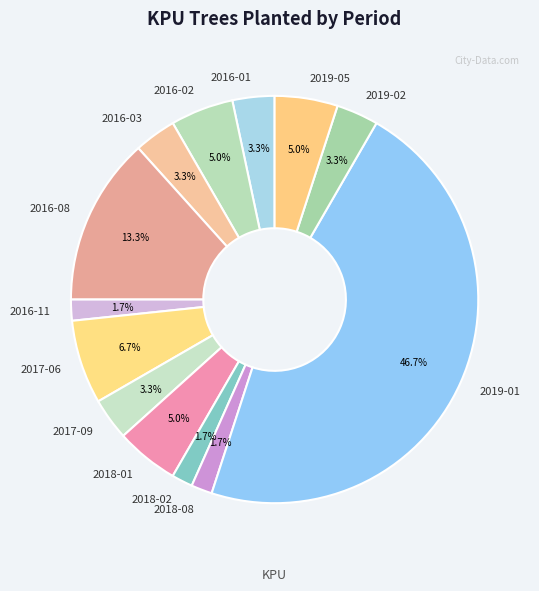

To the nearest percent, what percentage of the pie is 2017-09?

3%